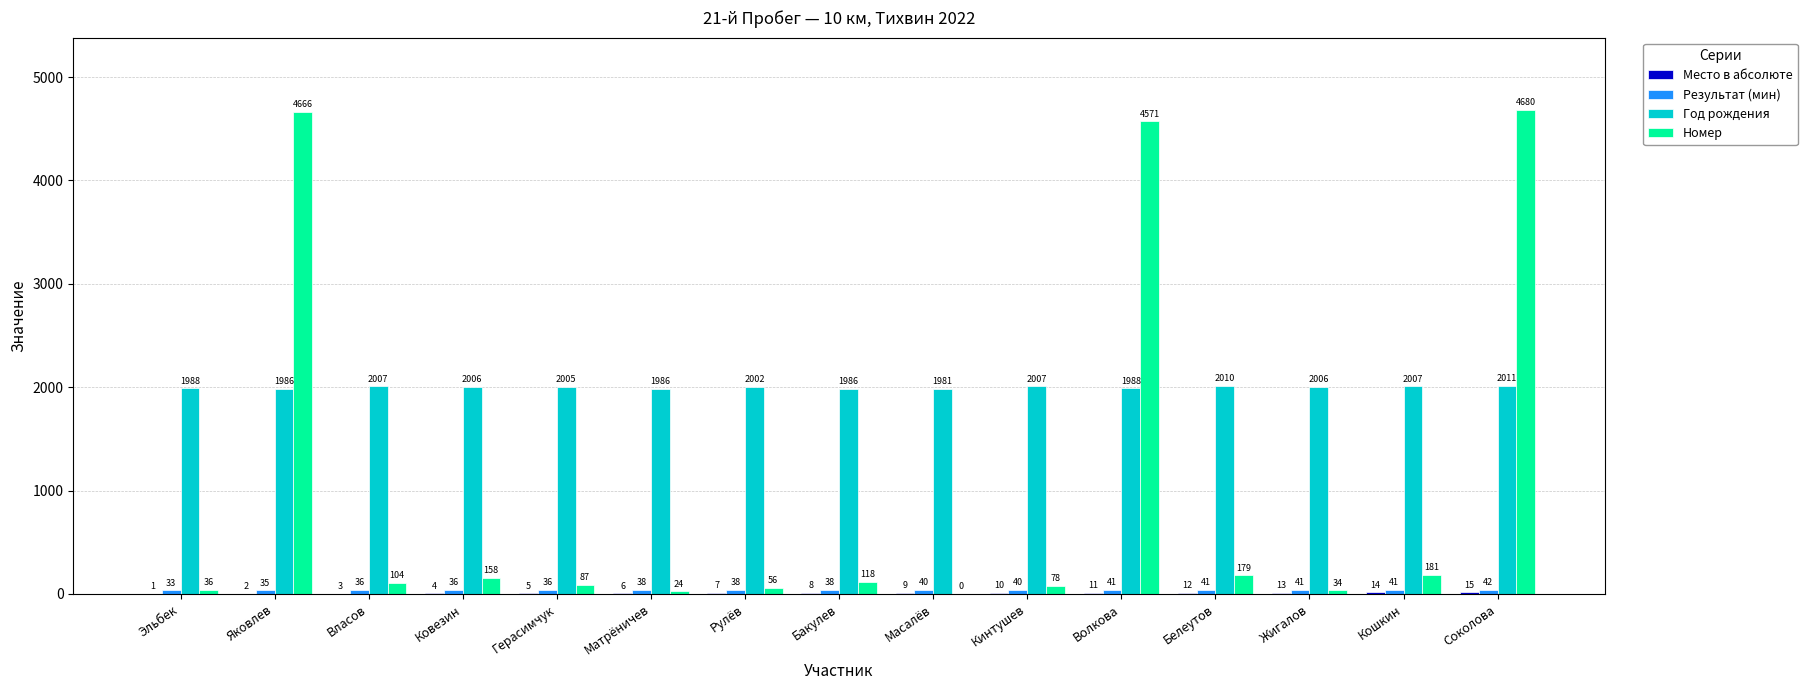

What is the sum of the Номер values at Яковлев and Рулёв?

4722.0